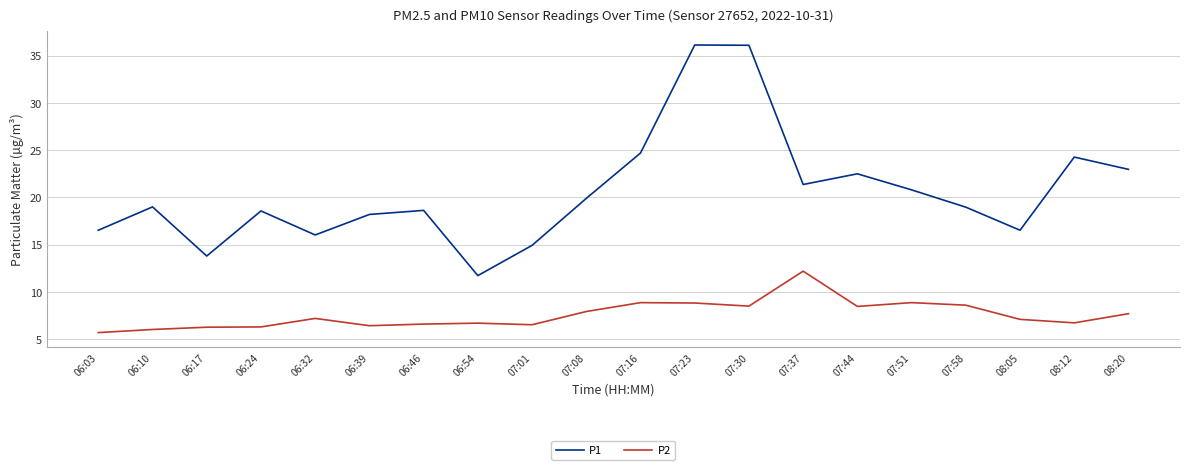

Which category has the highest value in the P2 series?

07:37